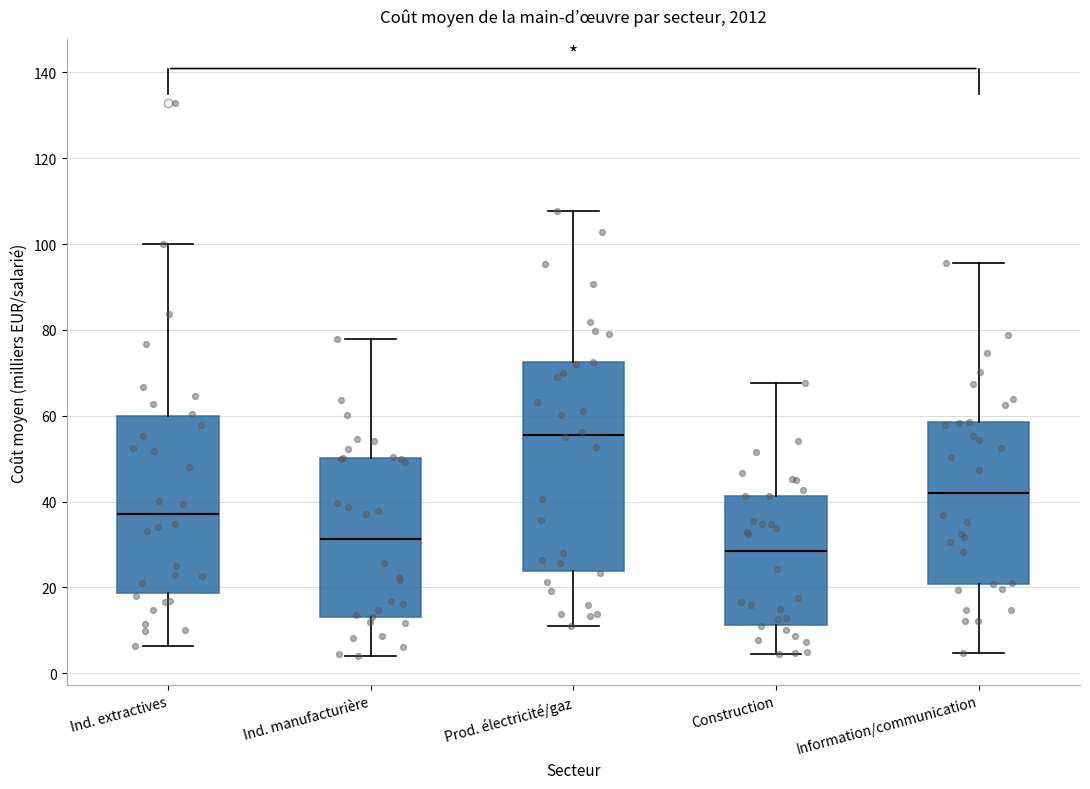

Reading left to right, transcribe this box plot: for each box, give where its median line is, the range the box spans, and where its two whiskers end, as read against the y-axis. The values are not printed on the chart, so give them approximately, as read against the axis.

Ind. extractives: median 38, box 18 to 60, whiskers 6 to 100
Ind. manufacturière: median 32, box 14 to 50, whiskers 4 to 78
Prod. électricité/gaz: median 56, box 24 to 72, whiskers 12 to 108
Construction: median 28, box 12 to 42, whiskers 4 to 68
Information/communication: median 42, box 20 to 58, whiskers 4 to 96